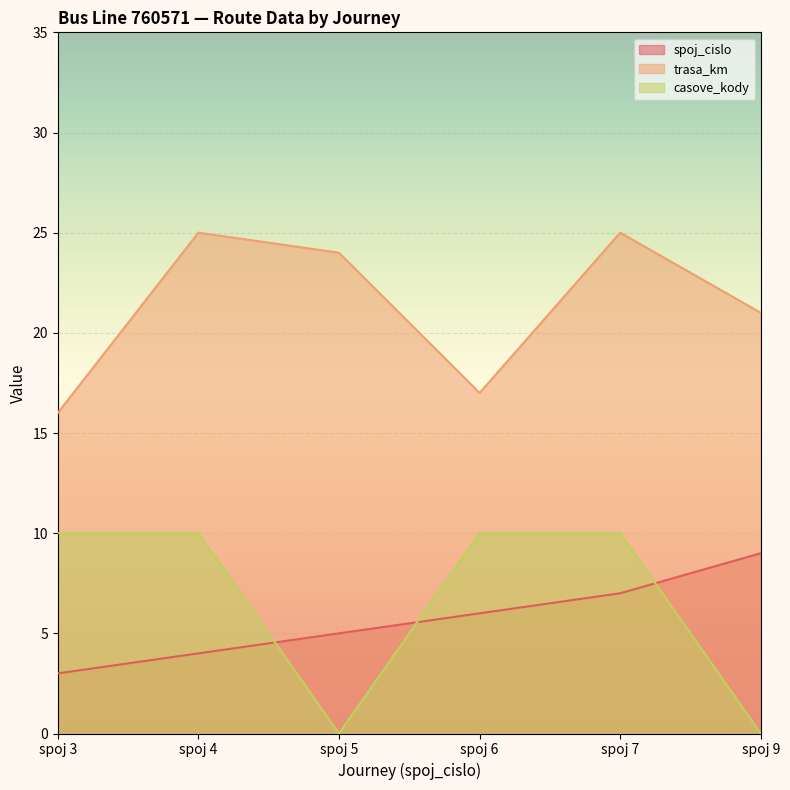

Reading left to right, extract all data points from this chart.

spoj_cislo: 3	4	5	6	7	9
trasa_km: 16	25	24	17	25	21
casove_kody: 10	10	0	10	10	0